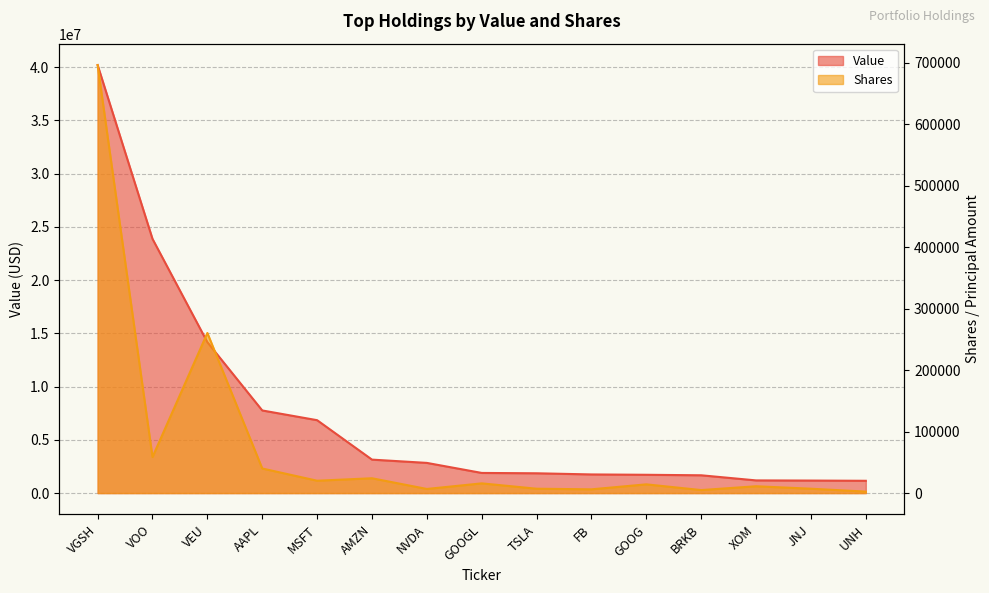

Is it true that Shares equals 2041 at BRKB?

False